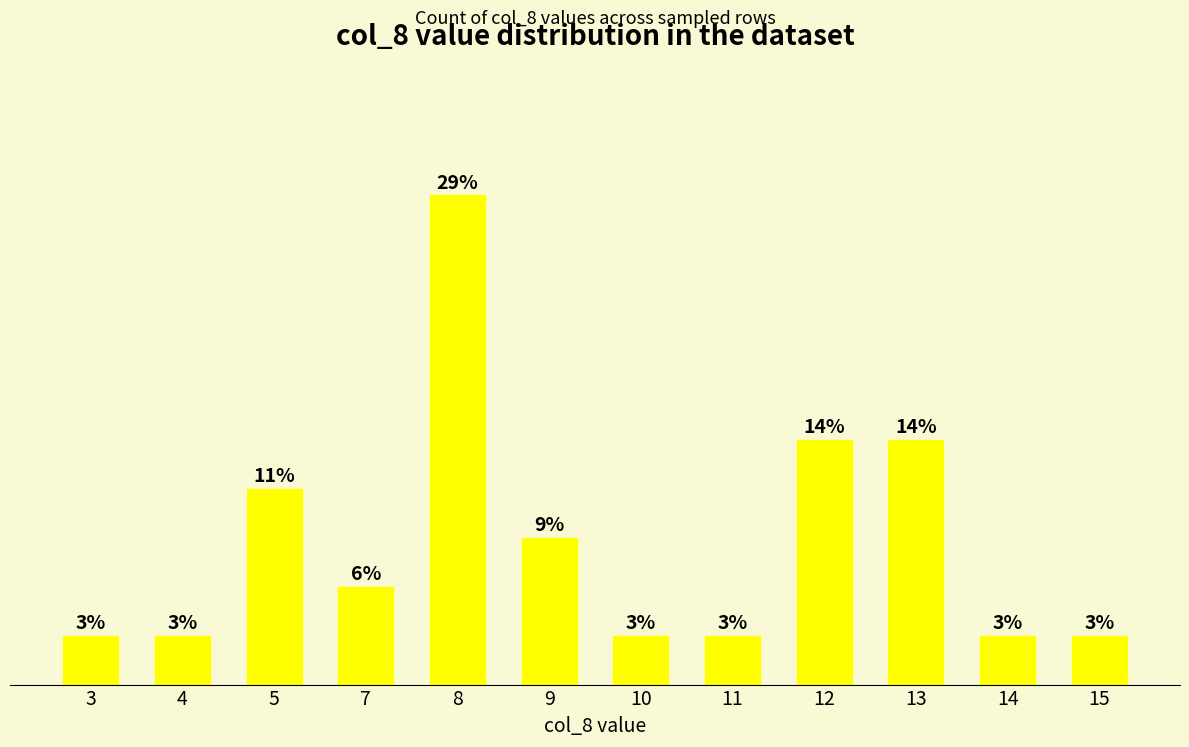

Is it true that the value at 10 is 1?

True